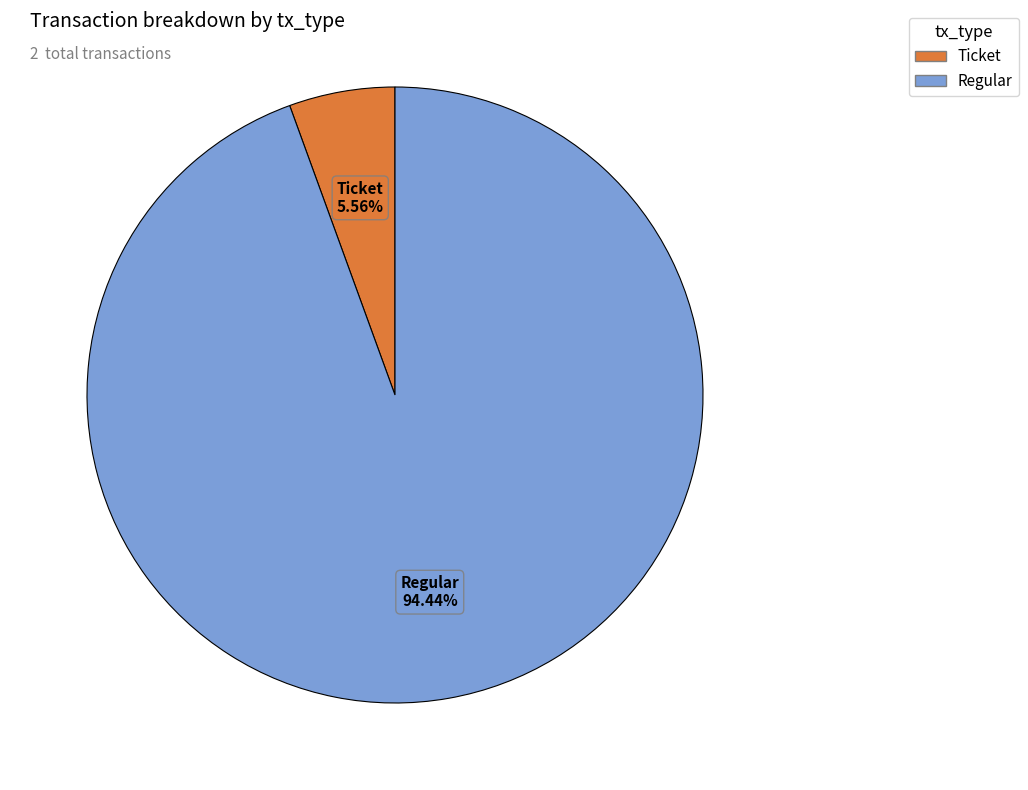

How many slices are in this pie chart?

2